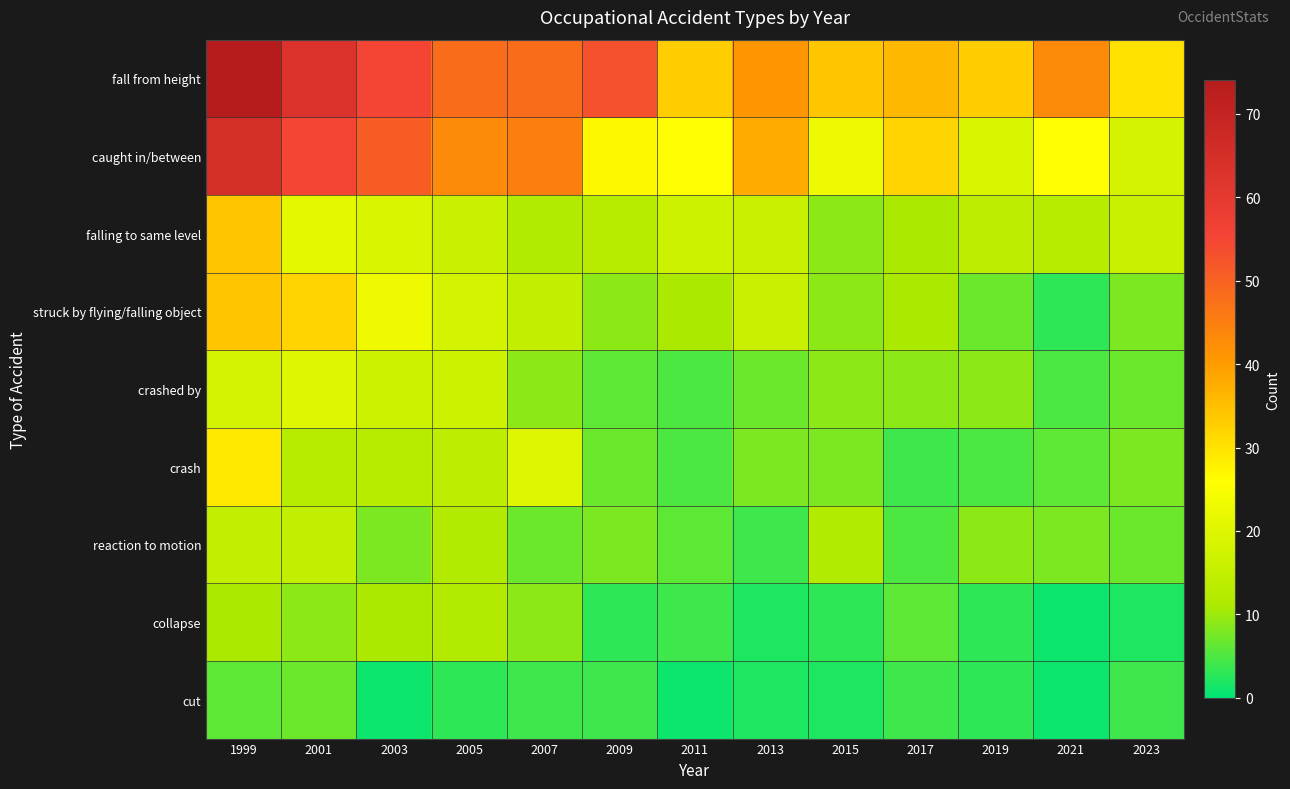

At how many categories does at least one series exceed 44?

6